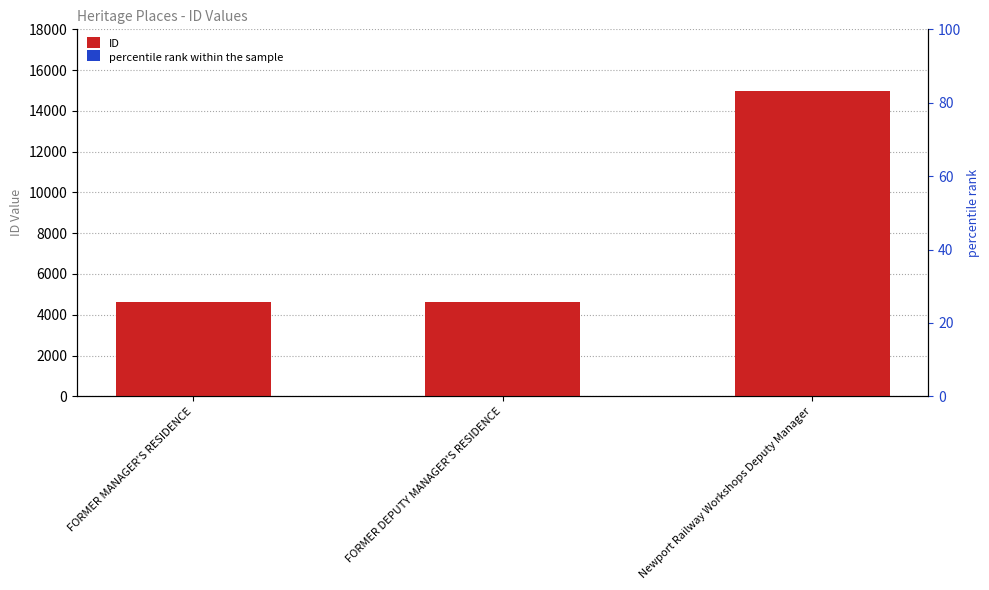

How many data points does each series have?

3